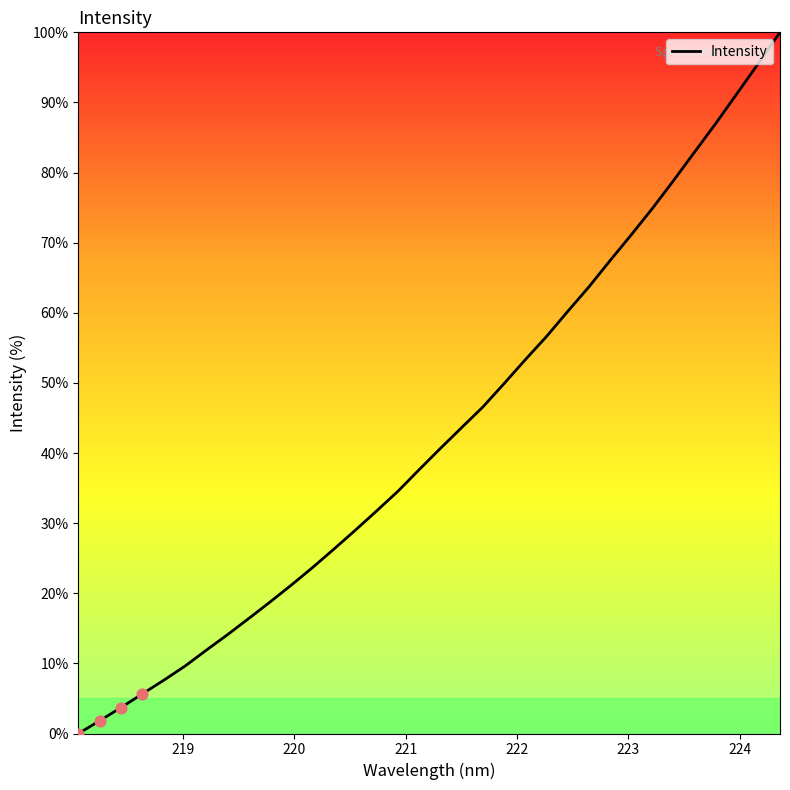

What is the maximum value shown in the chart?

100.0